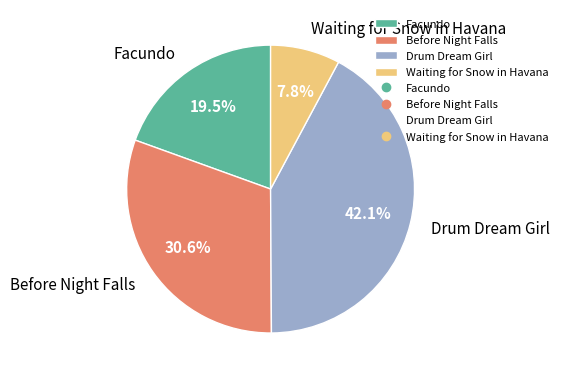

To the nearest percent, what is the difference between the largest and smallest slice percentages?

34%